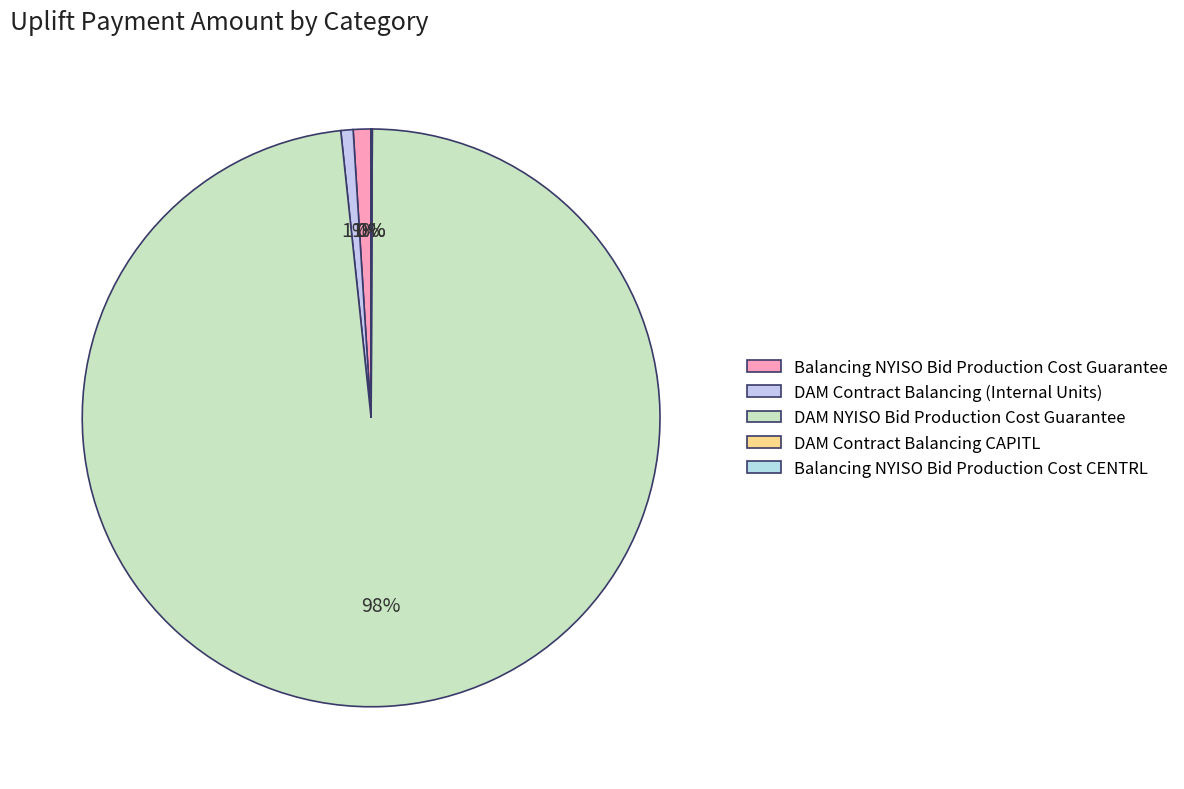

To the nearest percent, what is the combined percentage of DAM NYISO Bid Production Cost Guarantee and DAM Contract Balancing CAPITL?

98%